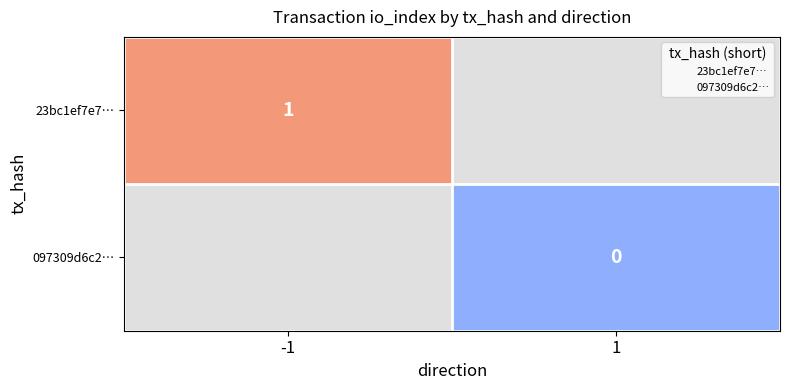

At which category does the chart reach its minimum across all series?

1